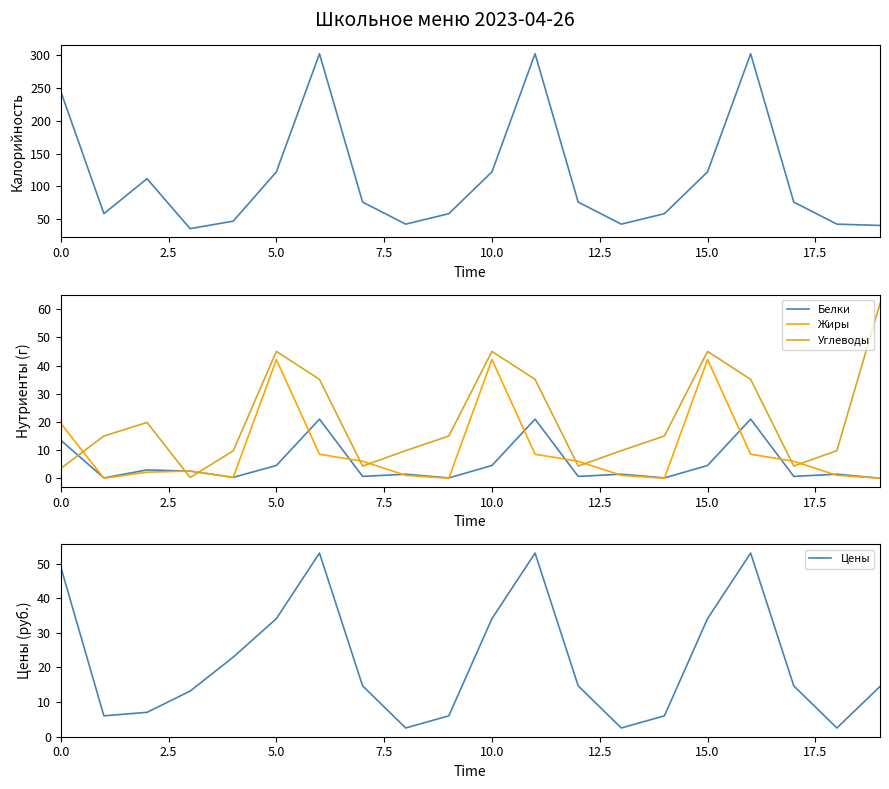

What is the sum of all Калорийность values?

2281.4